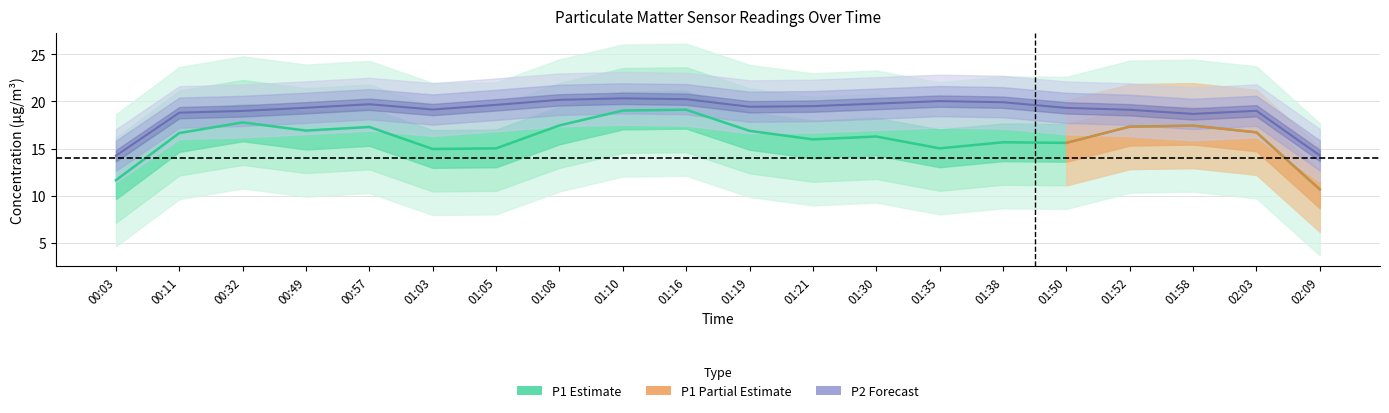

What is the label of the 8th point from the right?

01:30